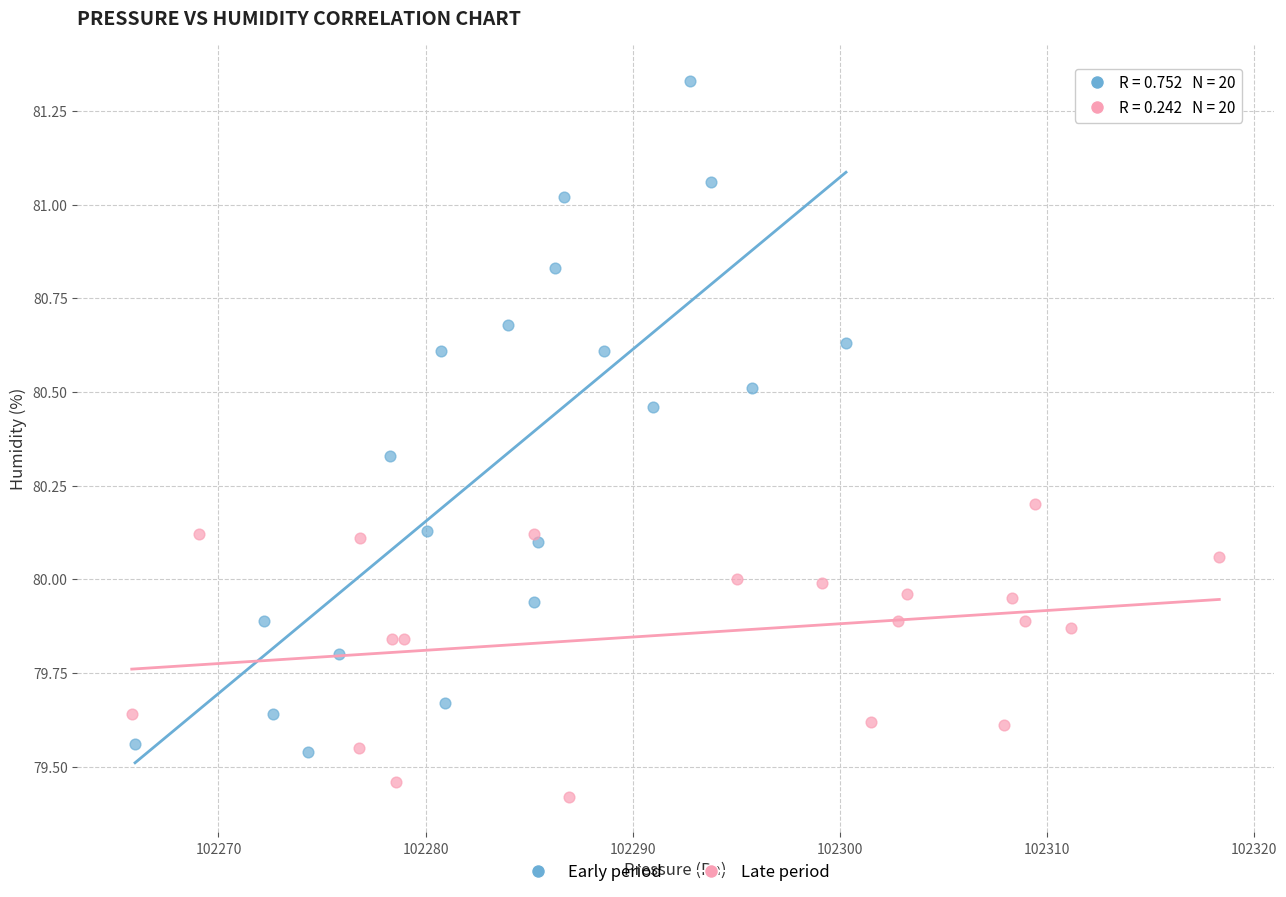

Which series contains the lowest Y value?

Late period